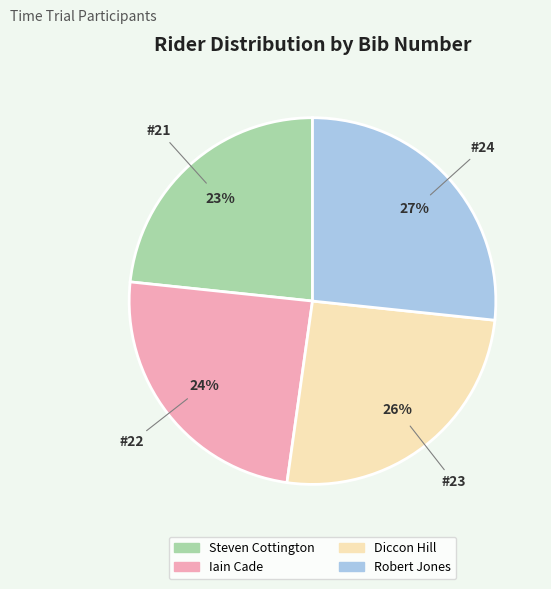

Is there a majority slice in this chart?

No